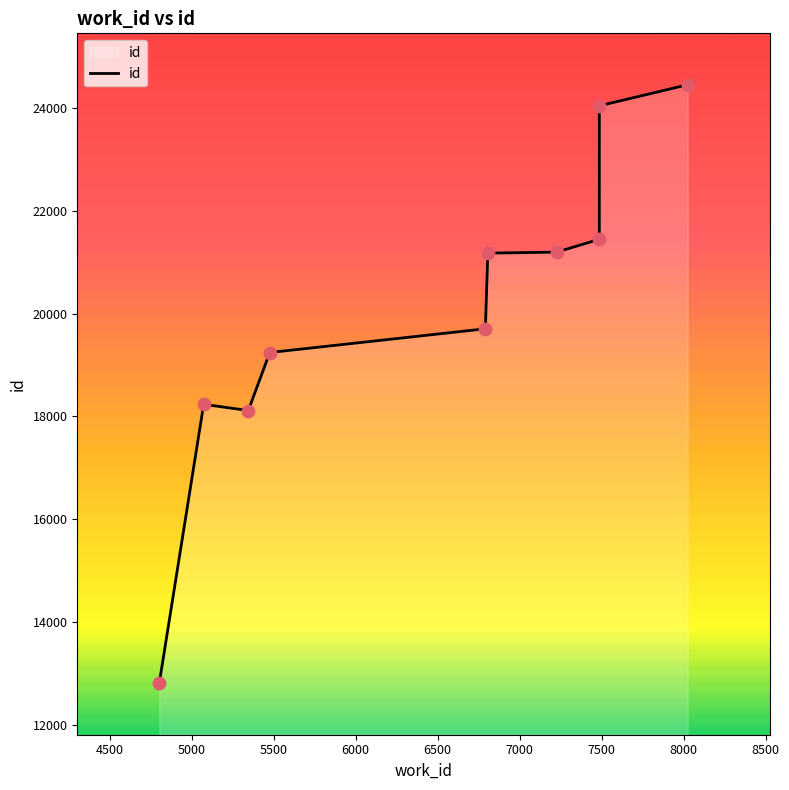

Which has a higher value, 6500 or 5000?

6500